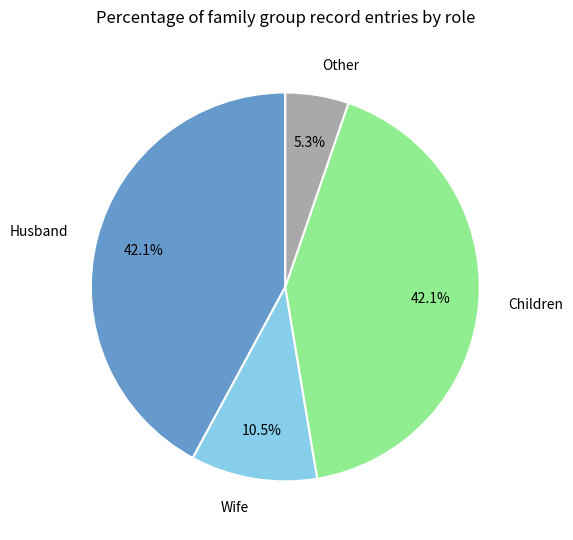

How many segments does this pie chart have?

4